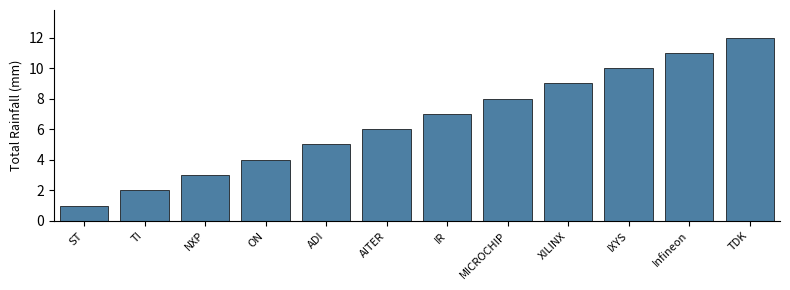

What is the sum of the values at IR and NXP?

10